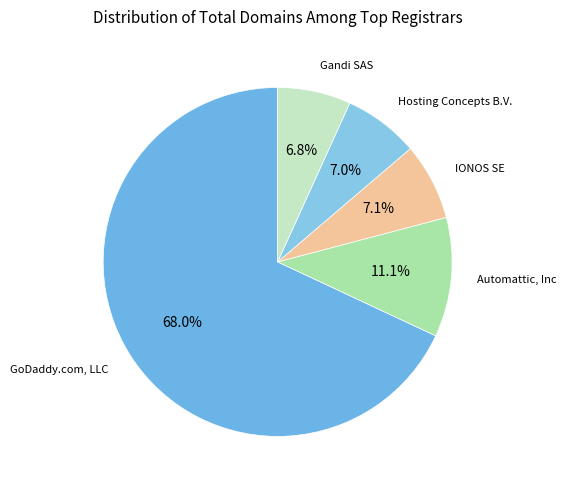

How many segments does this pie chart have?

5